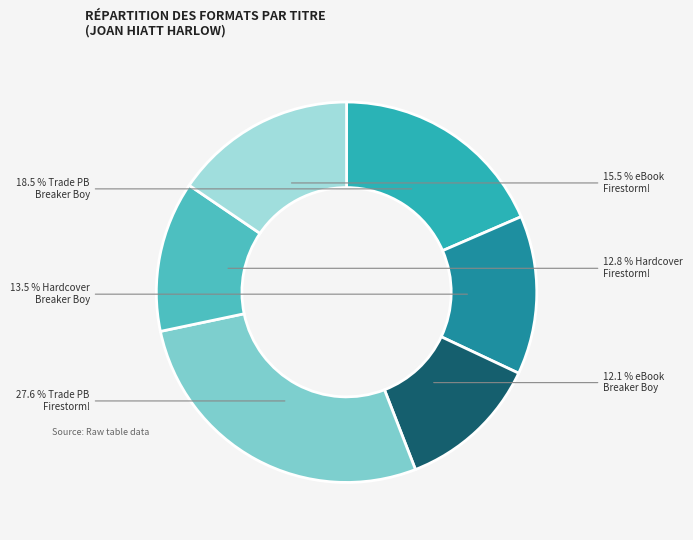

Is there a majority slice in this chart?

No